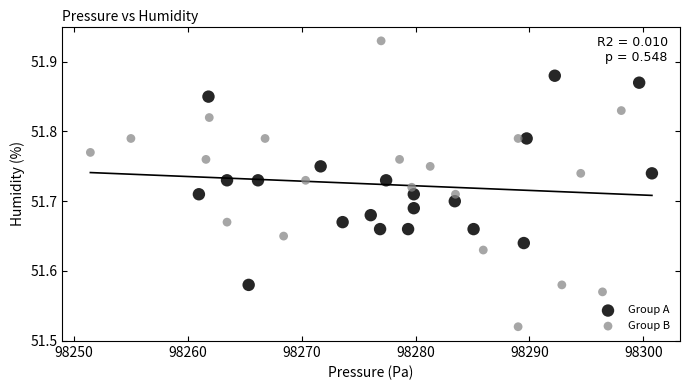

Which series reaches the maximum Y coordinate?

Group B